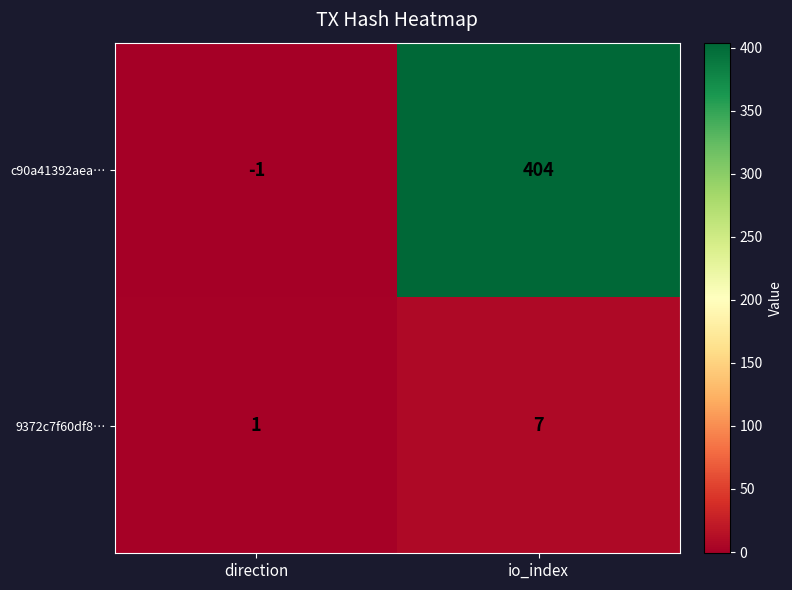

How many categories are shown in the chart?

2